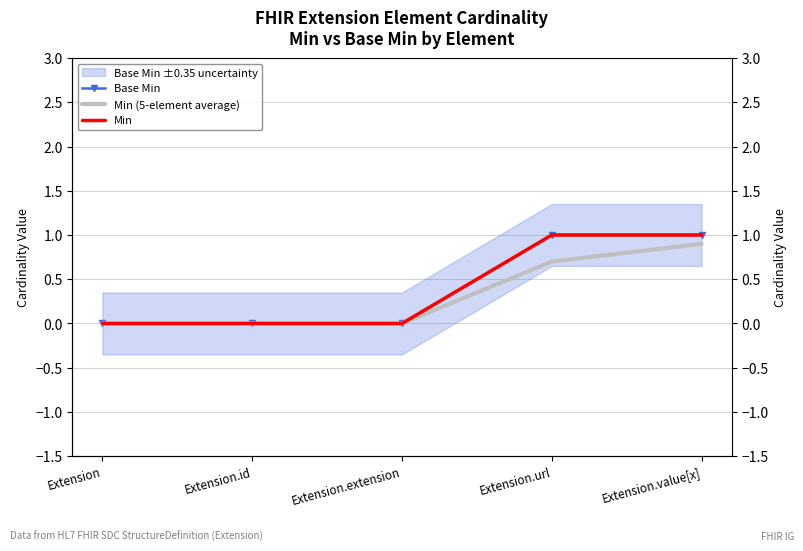

Rank the series at Extension.extension from lowest to highest value.

Base Min, Min (5-element average), Min